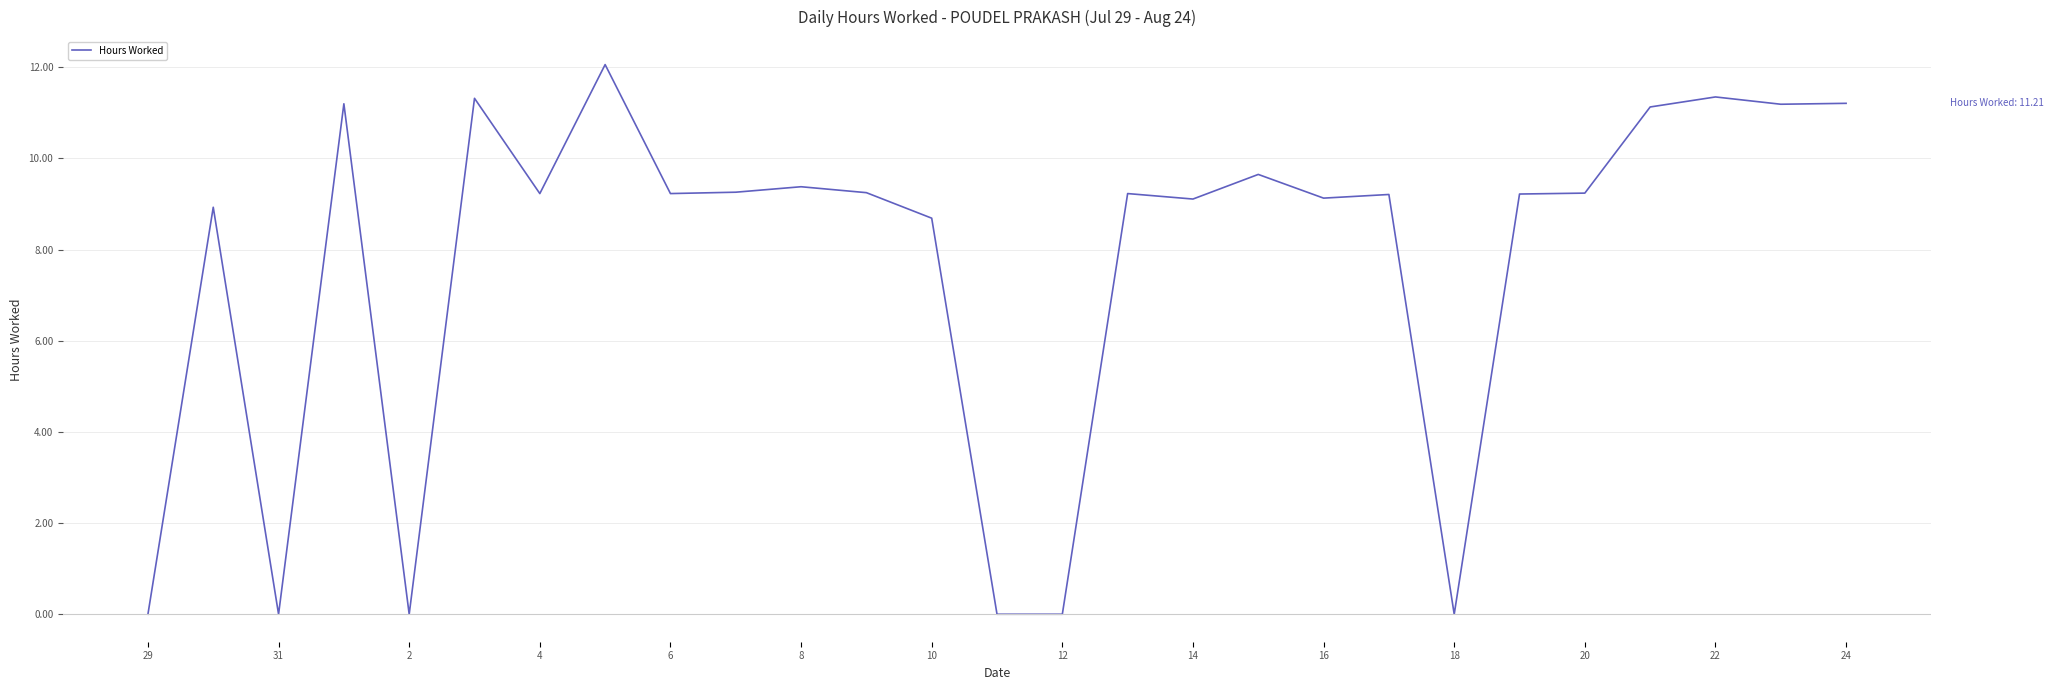

How many series are shown in this chart?

1